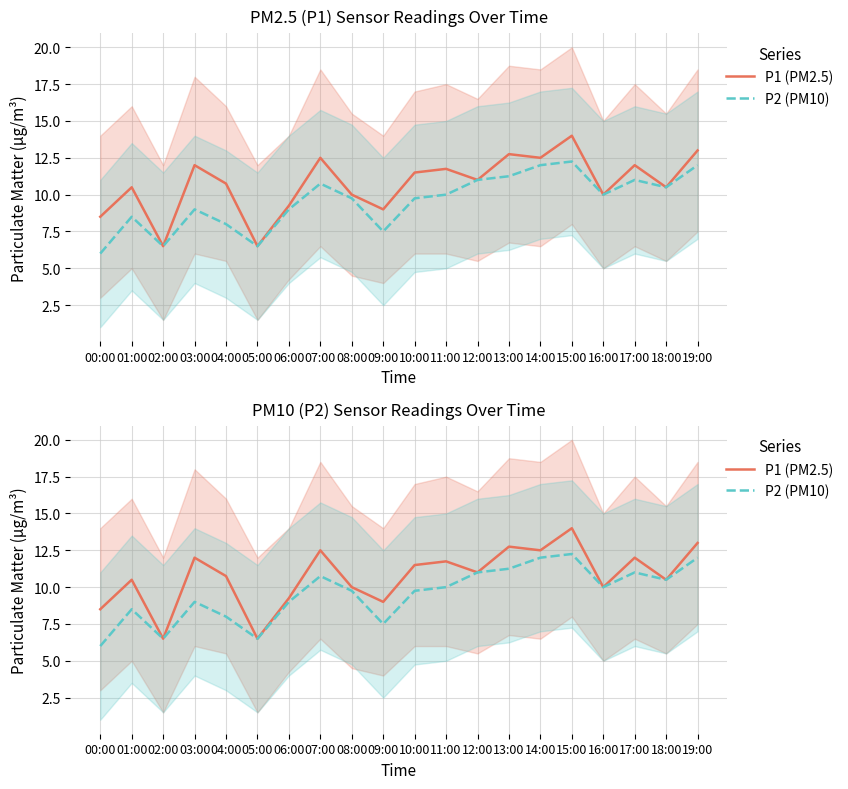

Which series changed the most between 03:00 and 16:00?

P1 (PM2.5)